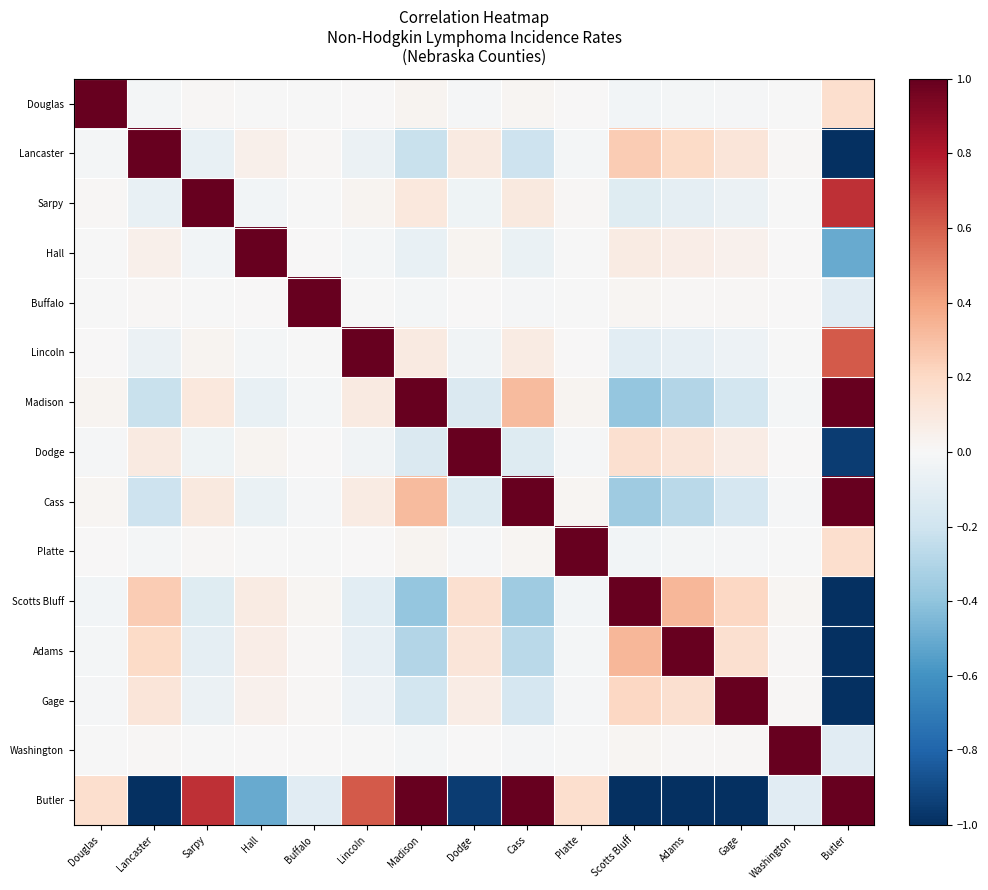

Reading left to right, transcribe all the data shown in this chart.

Douglas: Douglas=1.0	Lancaster=-0.0	Sarpy=0.0	Hall=-0.0	Buffalo=-0.0	Lincoln=0.0	Madison=0.0	Dodge=-0.0	Cass=0.0	Platte=0.0	Scotts Bluff=-0.0	Adams=-0.0	Gage=-0.0	Washington=-0.0	Butler=0.2
Lancaster: Douglas=-0.0	Lancaster=1.0	Sarpy=-0.1	Hall=0.0	Buffalo=0.0	Lincoln=-0.1	Madison=-0.2	Dodge=0.1	Cass=-0.2	Platte=-0.0	Scotts Bluff=0.3	Adams=0.2	Gage=0.1	Washington=0.0	Butler=-1.0
Sarpy: Douglas=0.0	Lancaster=-0.1	Sarpy=1.0	Hall=-0.0	Buffalo=-0.0	Lincoln=0.0	Madison=0.1	Dodge=-0.0	Cass=0.1	Platte=0.0	Scotts Bluff=-0.1	Adams=-0.1	Gage=-0.1	Washington=-0.0	Butler=0.7
Hall: Douglas=-0.0	Lancaster=0.0	Sarpy=-0.0	Hall=1.0	Buffalo=0.0	Lincoln=-0.0	Madison=-0.1	Dodge=0.0	Cass=-0.1	Platte=-0.0	Scotts Bluff=0.1	Adams=0.1	Gage=0.0	Washington=0.0	Butler=-0.5
Buffalo: Douglas=-0.0	Lancaster=0.0	Sarpy=-0.0	Hall=0.0	Buffalo=1.0	Lincoln=-0.0	Madison=-0.0	Dodge=0.0	Cass=-0.0	Platte=-0.0	Scotts Bluff=0.0	Adams=0.0	Gage=0.0	Washington=0.0	Butler=-0.1
Lincoln: Douglas=0.0	Lancaster=-0.1	Sarpy=0.0	Hall=-0.0	Buffalo=-0.0	Lincoln=1.0	Madison=0.1	Dodge=-0.0	Cass=0.1	Platte=0.0	Scotts Bluff=-0.1	Adams=-0.1	Gage=-0.0	Washington=-0.0	Butler=0.6
Madison: Douglas=0.0	Lancaster=-0.2	Sarpy=0.1	Hall=-0.1	Buffalo=-0.0	Lincoln=0.1	Madison=1.0	Dodge=-0.1	Cass=0.3	Platte=0.0	Scotts Bluff=-0.4	Adams=-0.3	Gage=-0.2	Washington=-0.0	Butler=1.0
Dodge: Douglas=-0.0	Lancaster=0.1	Sarpy=-0.0	Hall=0.0	Buffalo=0.0	Lincoln=-0.0	Madison=-0.1	Dodge=1.0	Cass=-0.1	Platte=-0.0	Scotts Bluff=0.2	Adams=0.1	Gage=0.1	Washington=0.0	Butler=-1.0
Cass: Douglas=0.0	Lancaster=-0.2	Sarpy=0.1	Hall=-0.1	Buffalo=-0.0	Lincoln=0.1	Madison=0.3	Dodge=-0.1	Cass=1.0	Platte=0.0	Scotts Bluff=-0.4	Adams=-0.3	Gage=-0.2	Washington=-0.0	Butler=1.0
Platte: Douglas=0.0	Lancaster=-0.0	Sarpy=0.0	Hall=-0.0	Buffalo=-0.0	Lincoln=0.0	Madison=0.0	Dodge=-0.0	Cass=0.0	Platte=1.0	Scotts Bluff=-0.0	Adams=-0.0	Gage=-0.0	Washington=-0.0	Butler=0.2
Scotts Bluff: Douglas=-0.0	Lancaster=0.3	Sarpy=-0.1	Hall=0.1	Buffalo=0.0	Lincoln=-0.1	Madison=-0.4	Dodge=0.2	Cass=-0.4	Platte=-0.0	Scotts Bluff=1.0	Adams=0.3	Gage=0.2	Washington=0.0	Butler=-1.0
Adams: Douglas=-0.0	Lancaster=0.2	Sarpy=-0.1	Hall=0.1	Buffalo=0.0	Lincoln=-0.1	Madison=-0.3	Dodge=0.1	Cass=-0.3	Platte=-0.0	Scotts Bluff=0.3	Adams=1.0	Gage=0.2	Washington=0.0	Butler=-1.0
Gage: Douglas=-0.0	Lancaster=0.1	Sarpy=-0.1	Hall=0.0	Buffalo=0.0	Lincoln=-0.0	Madison=-0.2	Dodge=0.1	Cass=-0.2	Platte=-0.0	Scotts Bluff=0.2	Adams=0.2	Gage=1.0	Washington=0.0	Butler=-1.0
Washington: Douglas=-0.0	Lancaster=0.0	Sarpy=-0.0	Hall=0.0	Buffalo=0.0	Lincoln=-0.0	Madison=-0.0	Dodge=0.0	Cass=-0.0	Platte=-0.0	Scotts Bluff=0.0	Adams=0.0	Gage=0.0	Washington=1.0	Butler=-0.1
Butler: Douglas=0.2	Lancaster=-1.0	Sarpy=0.7	Hall=-0.5	Buffalo=-0.1	Lincoln=0.6	Madison=1.0	Dodge=-1.0	Cass=1.0	Platte=0.2	Scotts Bluff=-1.0	Adams=-1.0	Gage=-1.0	Washington=-0.1	Butler=1.0